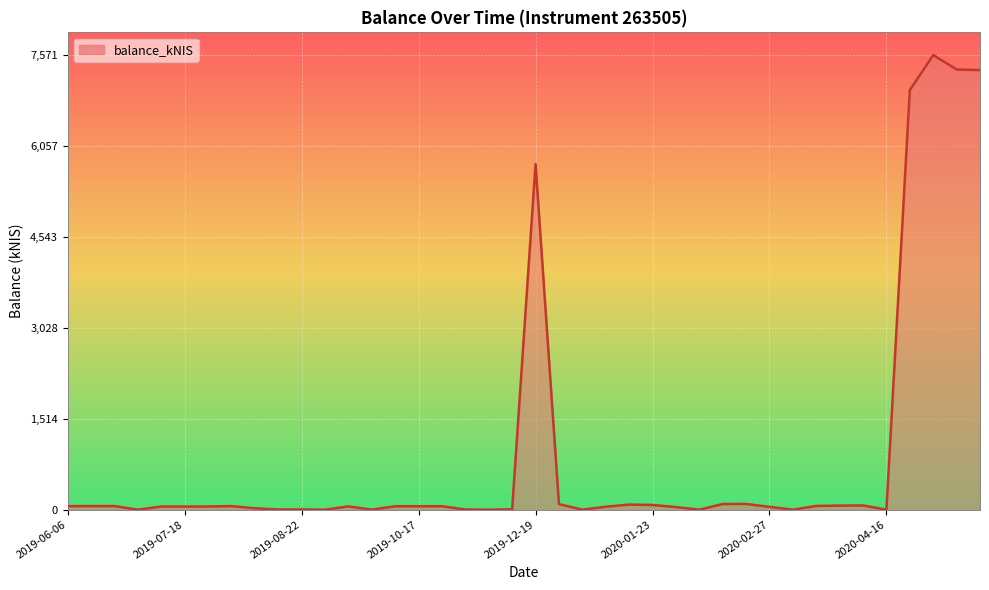

What is the difference between the maximum and minimum values?

7571.0